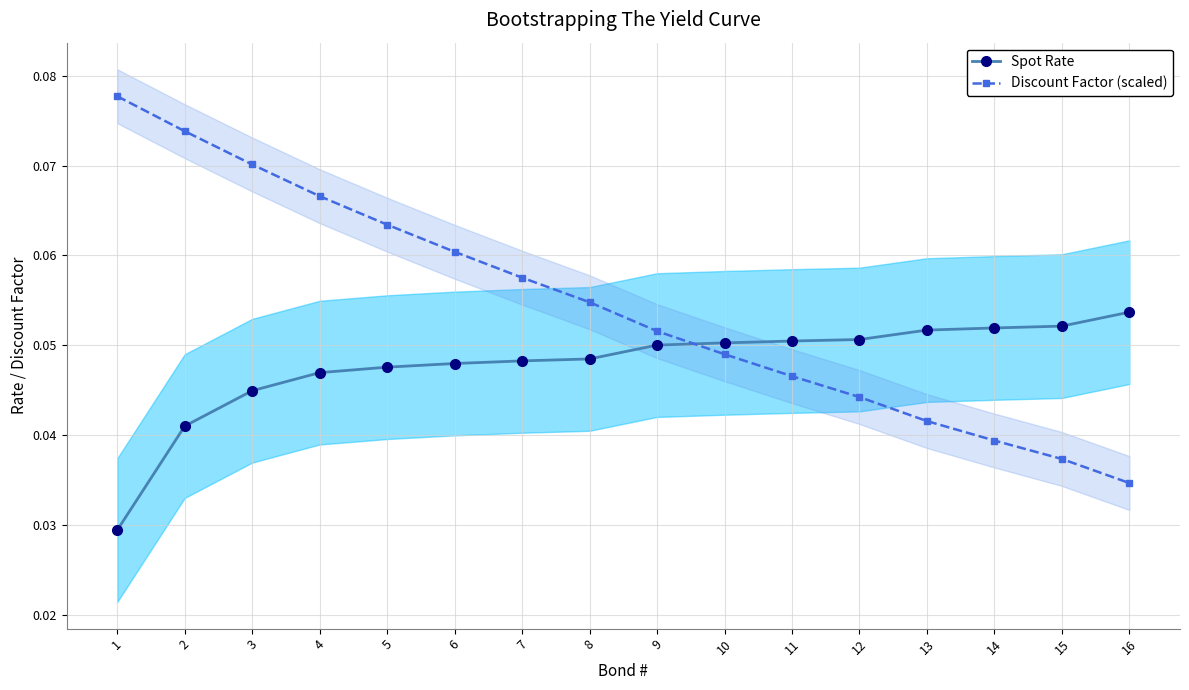

Reading left to right, list all the values displayed in this chart.

Spot Rate: 0.0	0.0	0.0	0.0	0.0	0.0	0.0	0.0	0.1	0.1	0.1	0.1	0.1	0.1	0.1	0.1
Discount Factor (scaled): 0.1	0.1	0.1	0.1	0.1	0.1	0.1	0.1	0.1	0.0	0.0	0.0	0.0	0.0	0.0	0.0